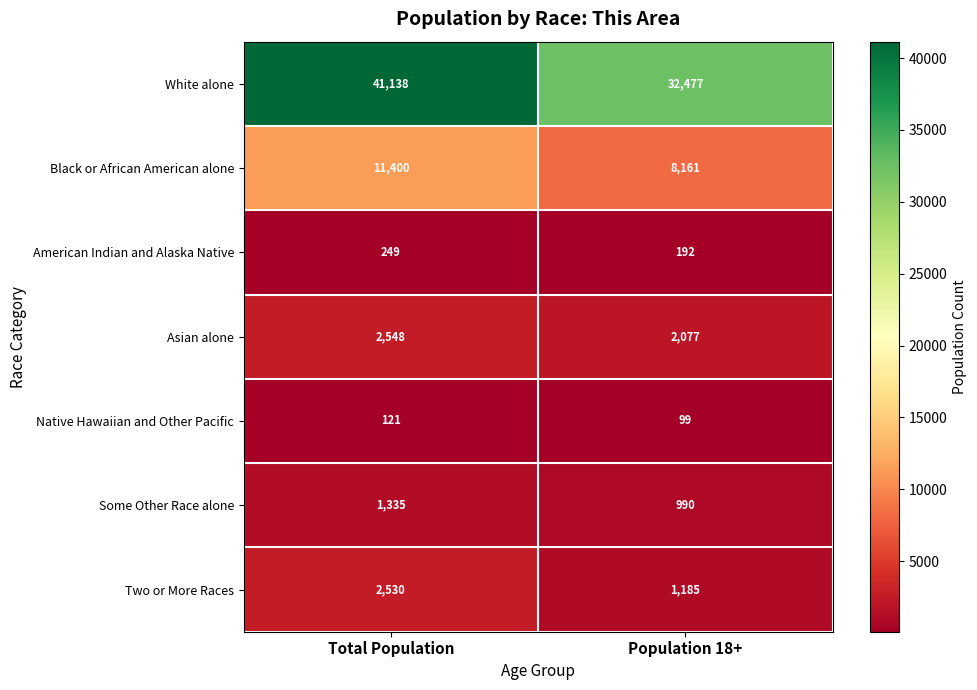

Is it true that White alone equals 41138 at Total Population?

True